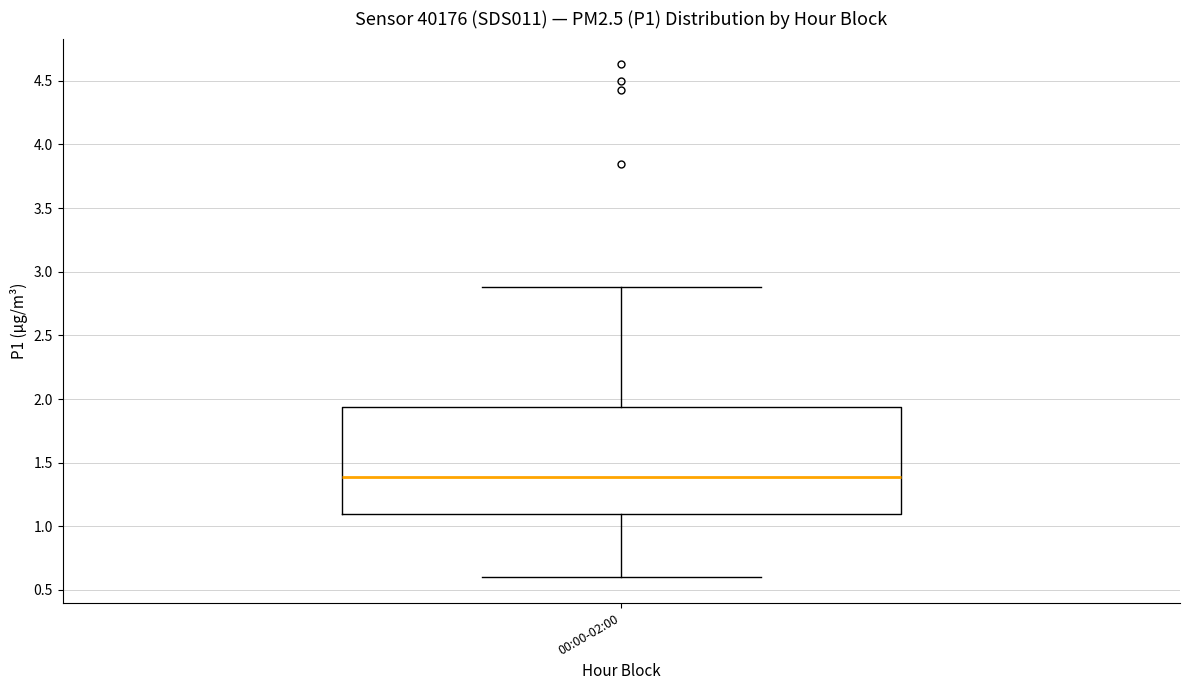

Read this box plot against the y-axis: the position of the median line, the range covered by the box, and the ends of both whiskers. The values are not printed on the chart, so give them approximately, as read against the axis.

median 1.40, box 1.10 to 1.95, whiskers 0.60 to 2.90